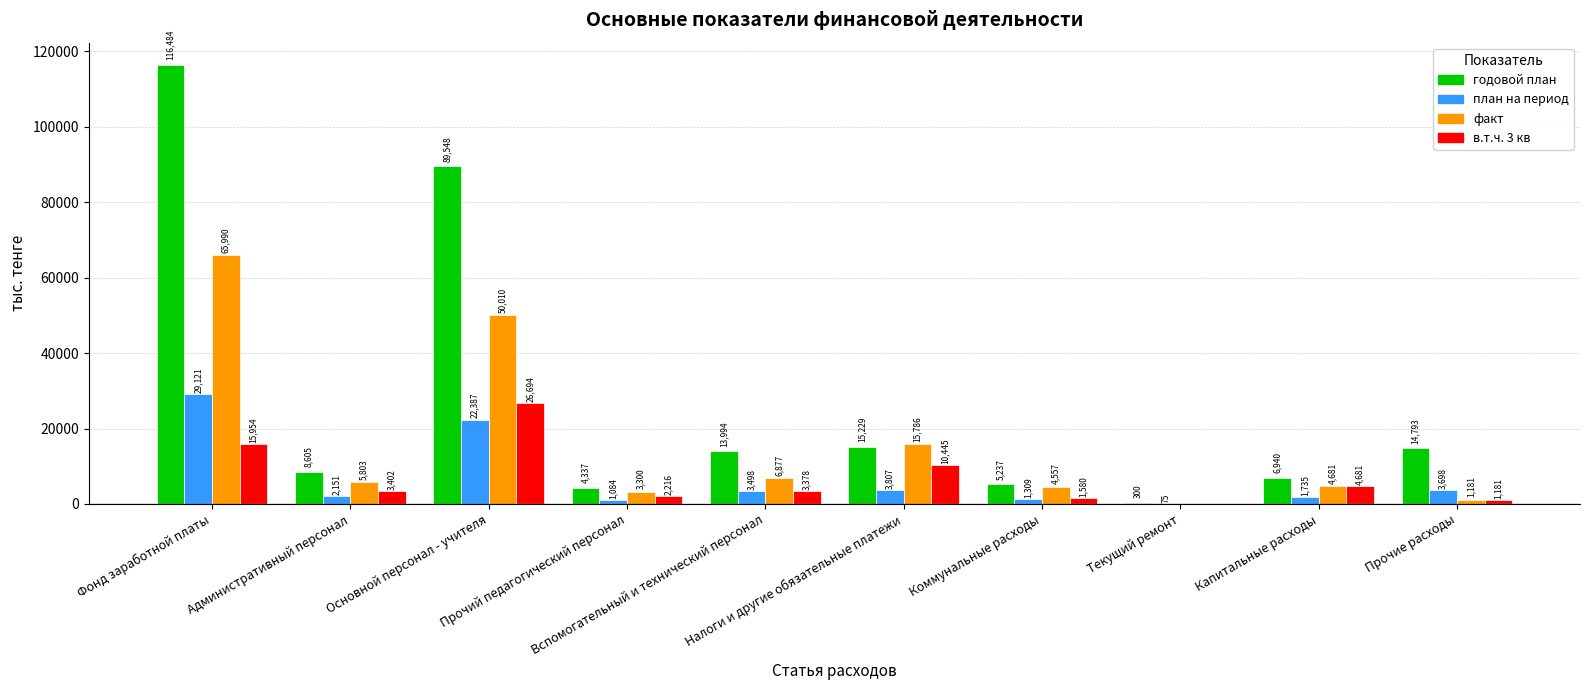

Which series has the largest total across all categories?

годовой план